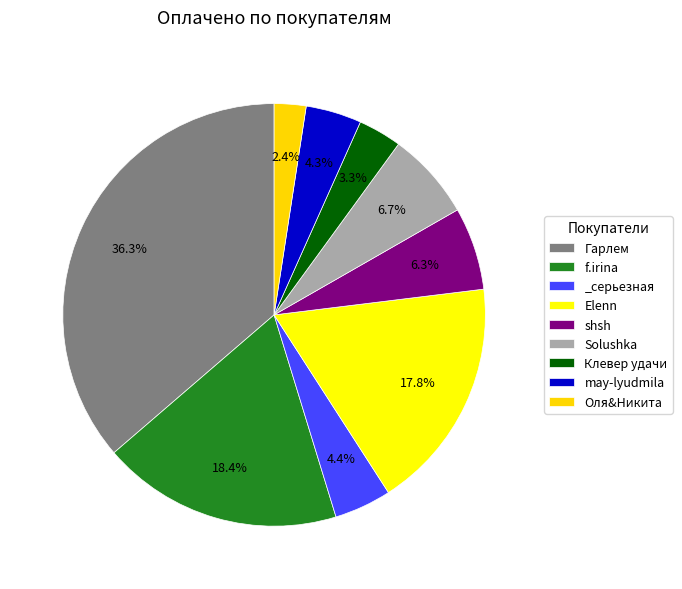

Count the number of slices in the pie.

9